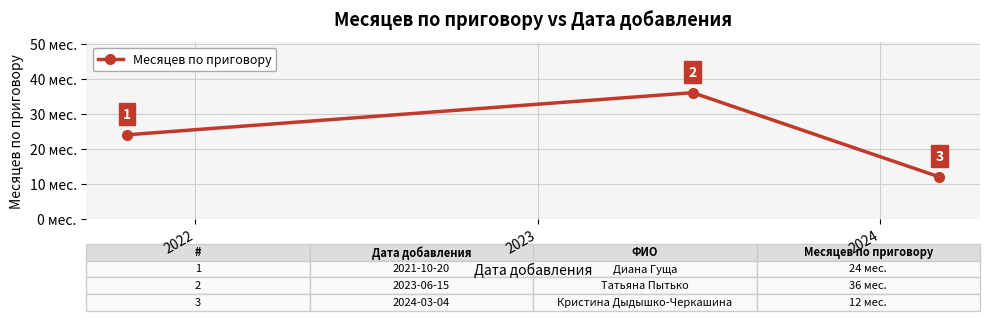

What is the smallest value displayed?

12